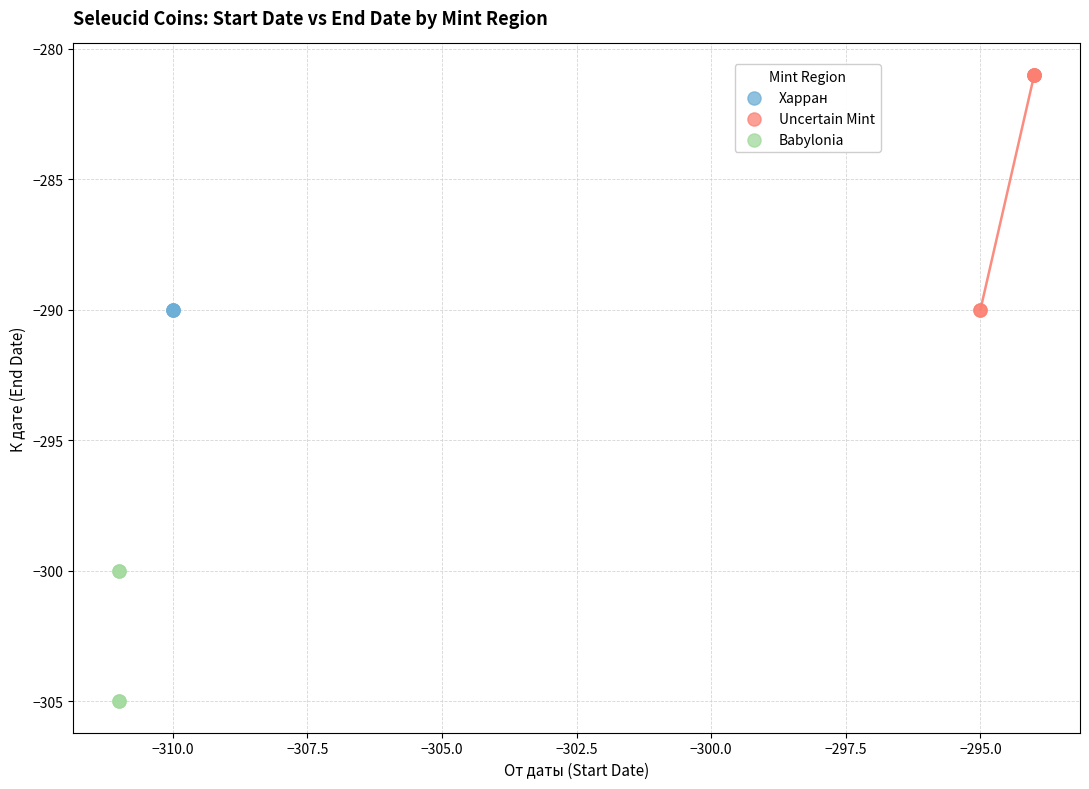

Which series reaches the maximum Y coordinate?

Uncertain Mint